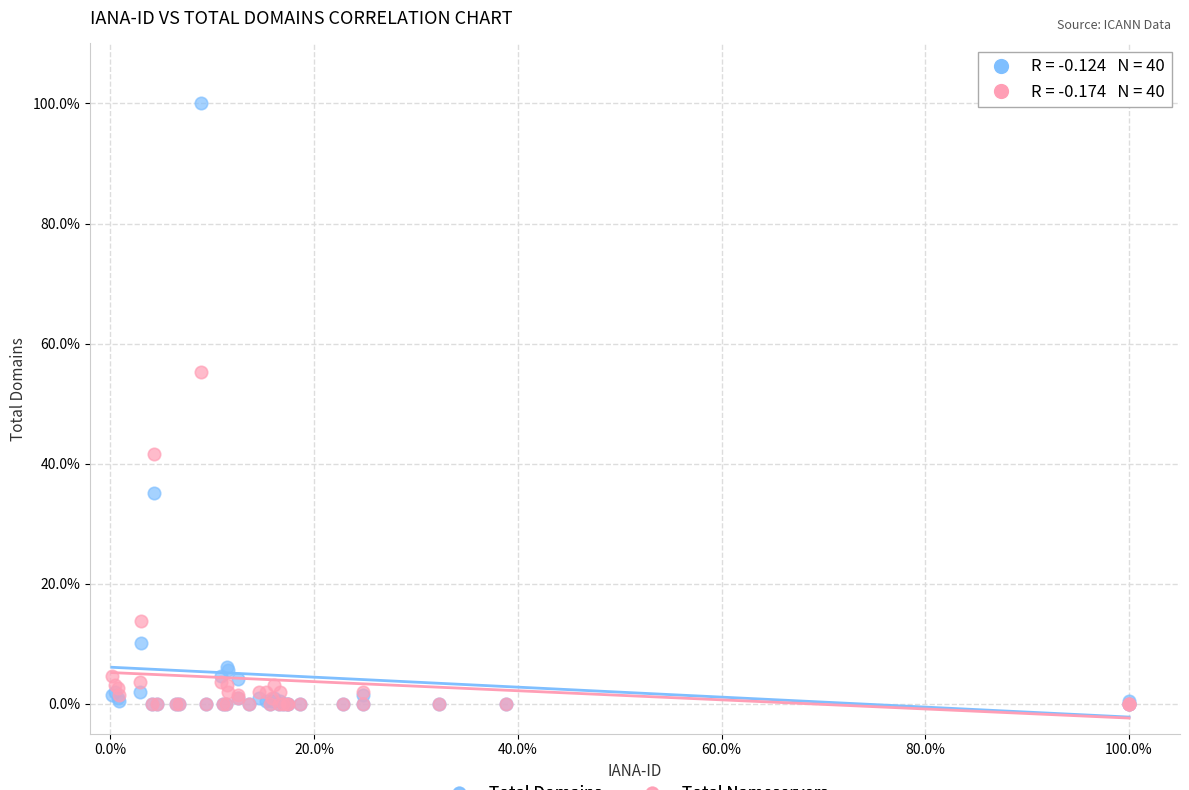

In the Total Domains series, what Y value is closest to 50?

35.0